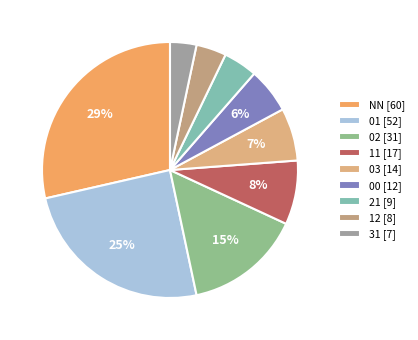

To the nearest percent, what is the combined percentage of 31 and 11?

11%